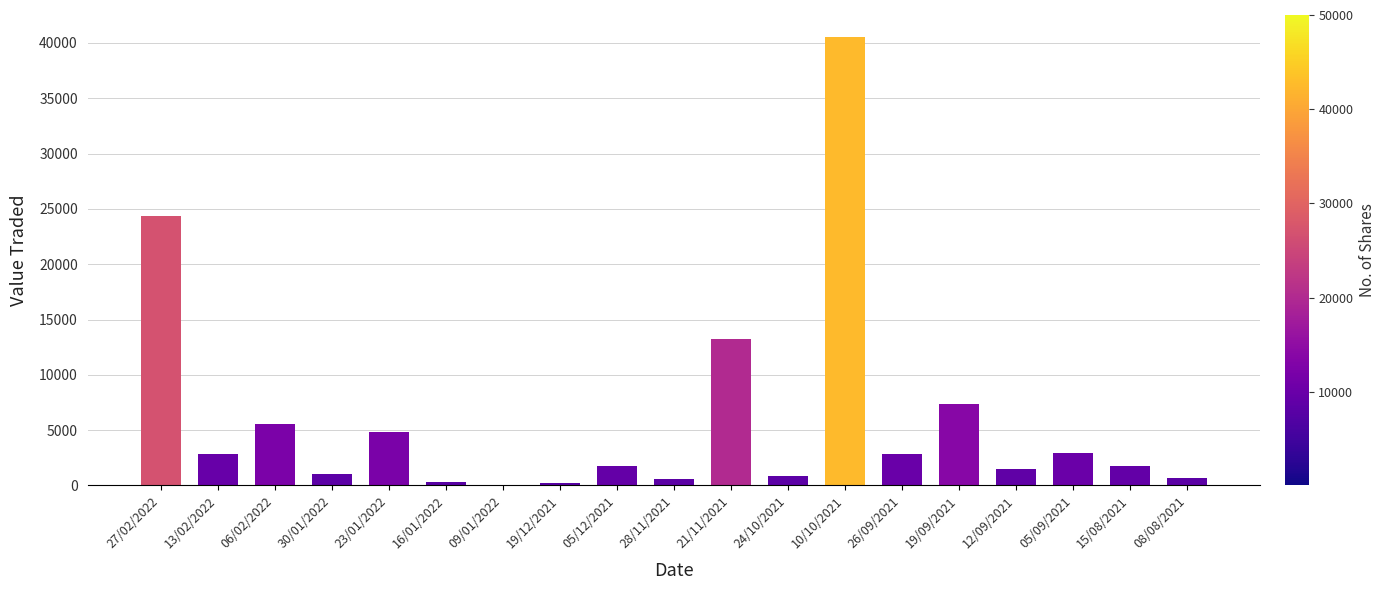

How many distinct data groups are displayed?

1